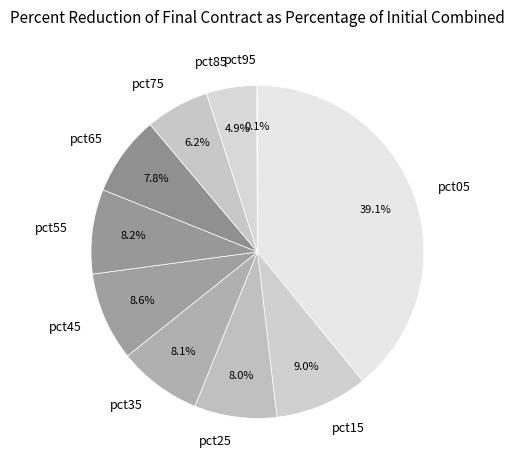

Which slice is the largest?

pct05